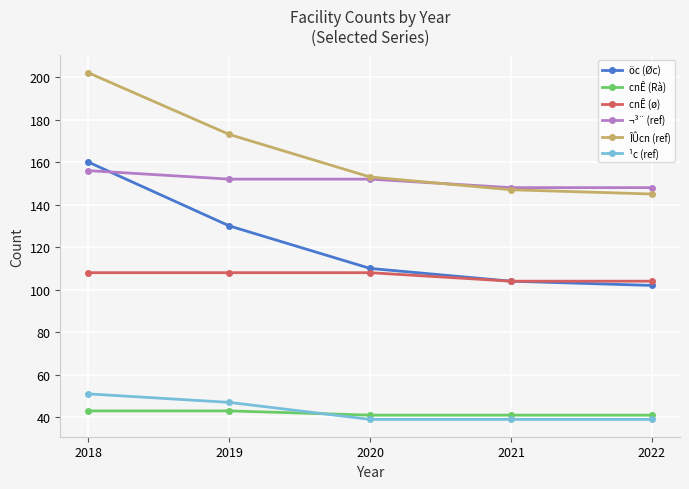

Is this an area chart (filled region under the line)?

No